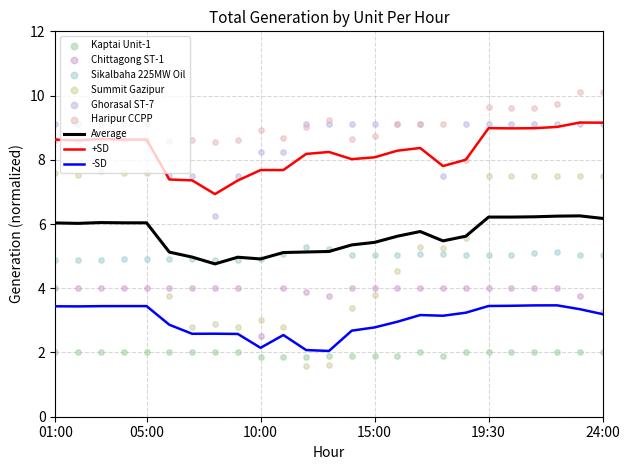

What is the total value across all series at 01:00?

36.2